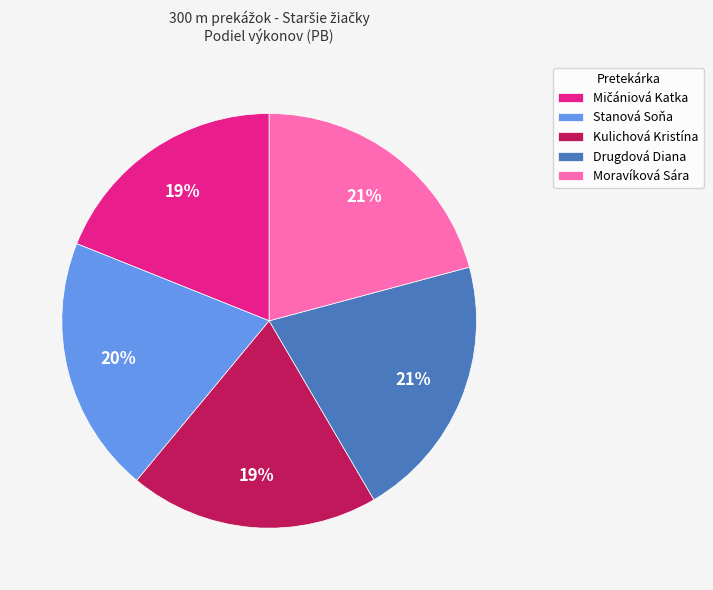

Which has a higher value, Kulichová Kristína or Moravíková Sára?

Moravíková Sára